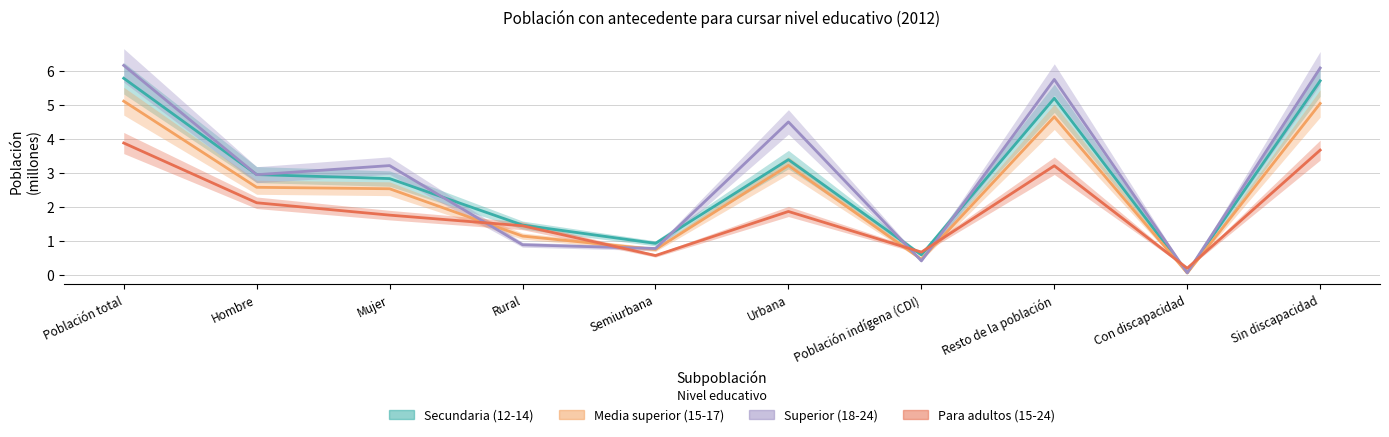

How many values in the Superior (18-24) series exceed 3?

5